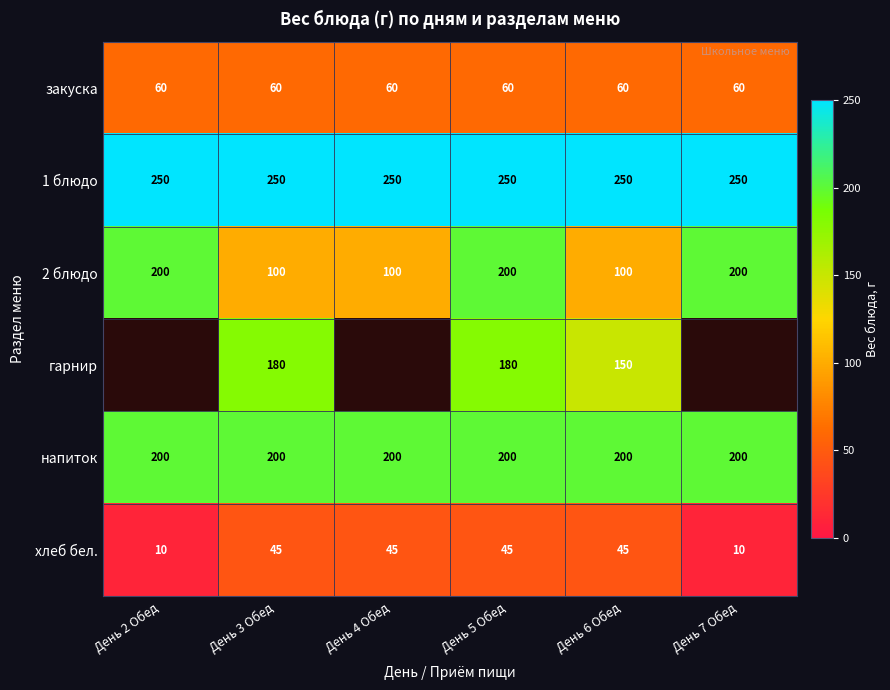

The 1 блюдо series shows 347.0 at День 2 Обед. True or false?

False